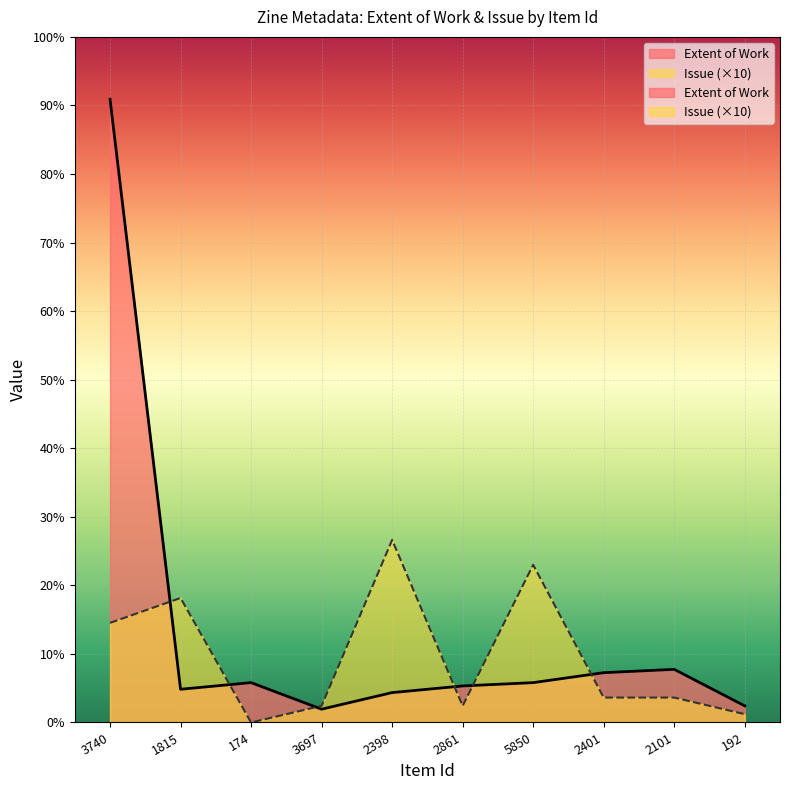

Rank the categories by Issue value from lowest to highest.

174, 192, 3697, 2861, 2401, 2101, 3740, 1815, 5850, 2398